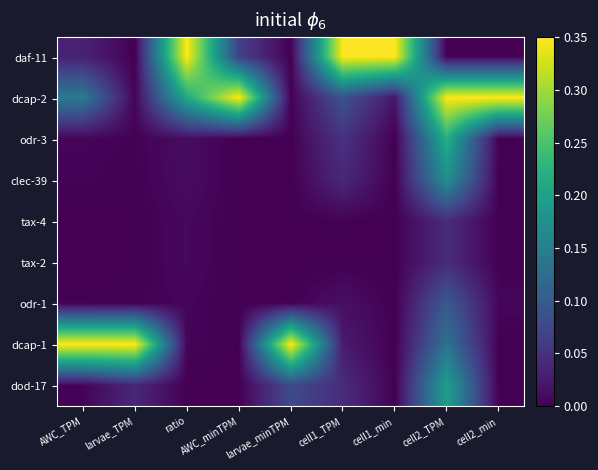

Between cell1_TPM and larvae_minTPM, which is larger?

cell1_TPM